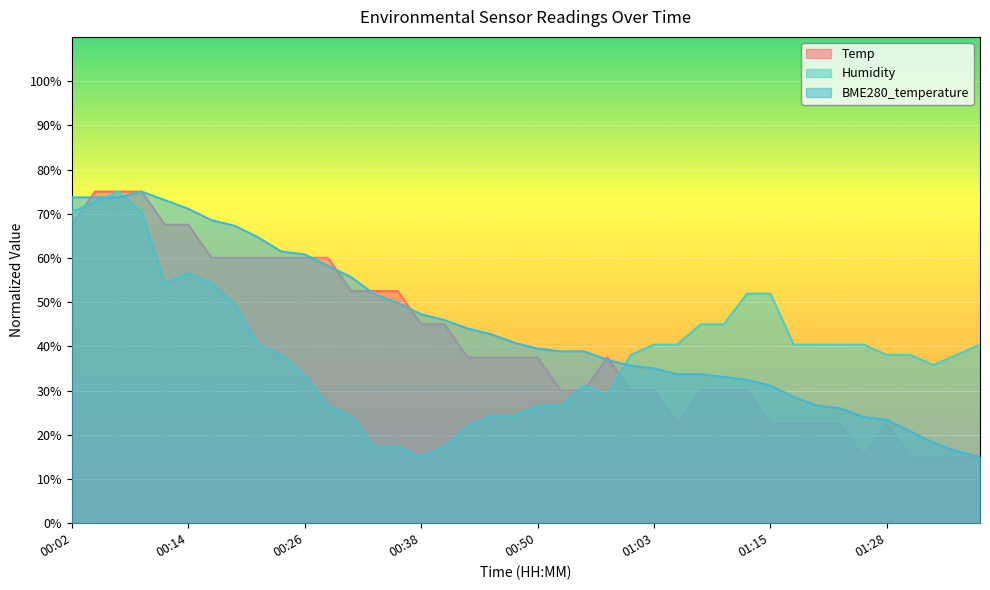

At which category is the sum across all series the highest?

00:07